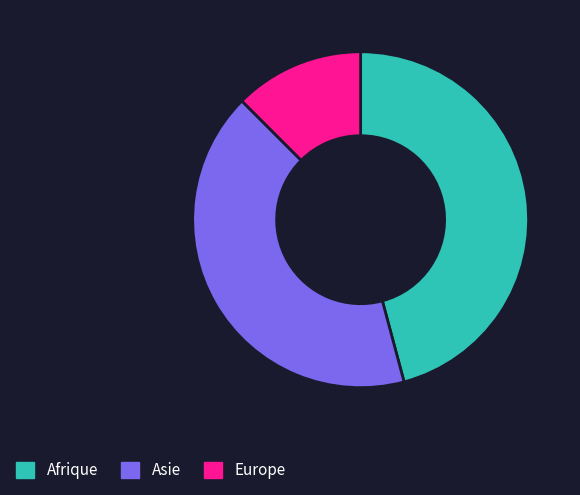

What is the smallest slice in the pie chart?

Europe